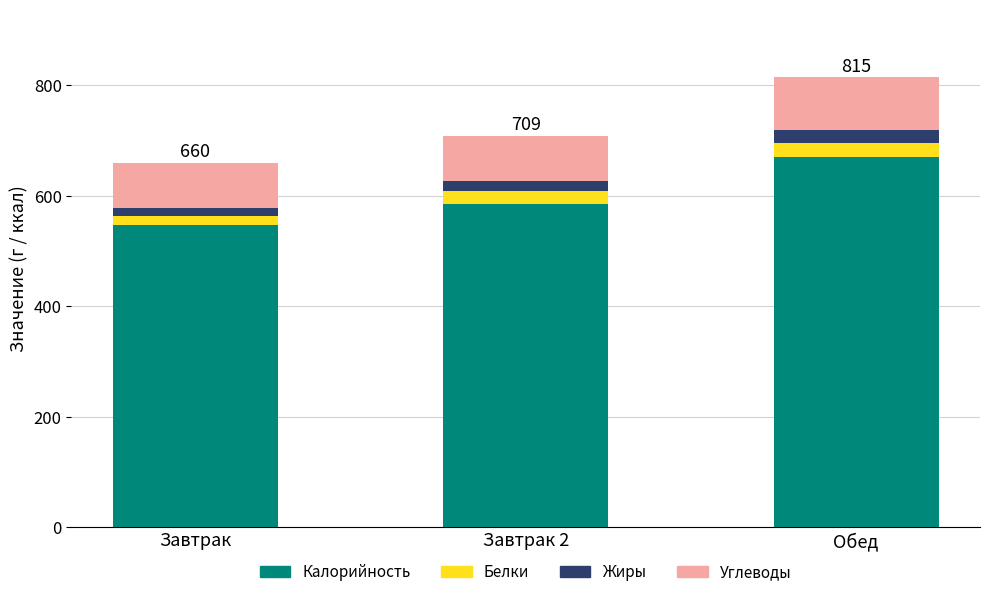

What is the average value of the Калорийность series?

601.3